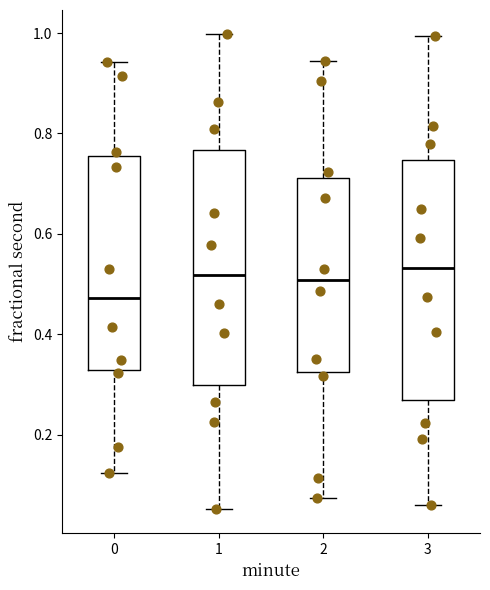

Reading left to right, transcribe this box plot: for each box, give where its median line is, the range the box spans, and where its two whiskers end, as read against the y-axis. The values are not printed on the chart, so give them approximately, as read against the axis.

0: median 0.48, box 0.32 to 0.76, whiskers 0.12 to 0.94
1: median 0.52, box 0.30 to 0.76, whiskers 0.06 to 1.00
2: median 0.50, box 0.32 to 0.72, whiskers 0.08 to 0.94
3: median 0.54, box 0.26 to 0.74, whiskers 0.06 to 1.00